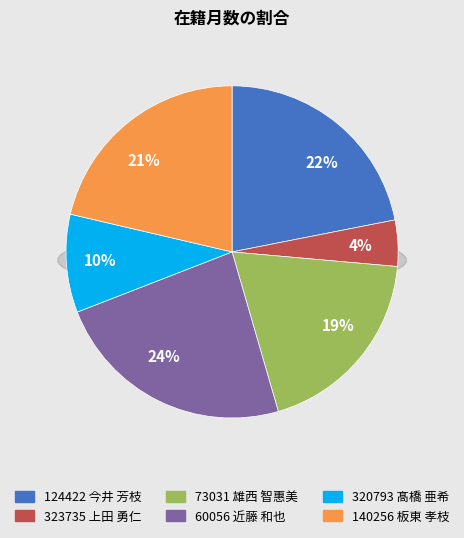

Which slice is the smallest?

323735 上田 勇仁